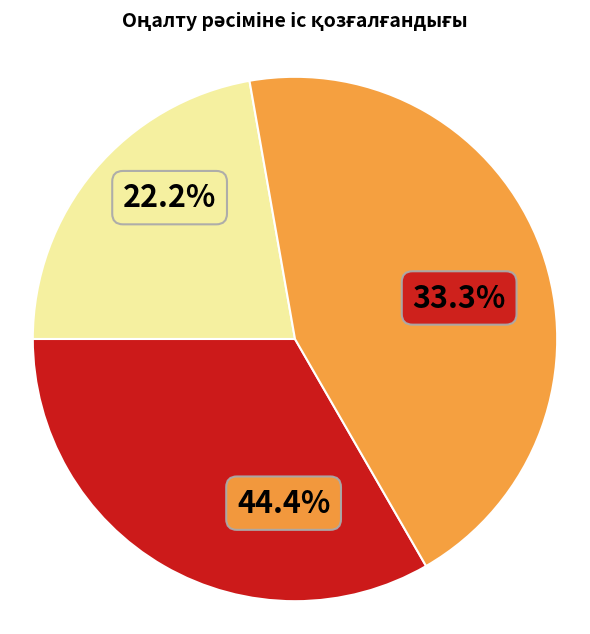

Count the number of slices in the pie.

9